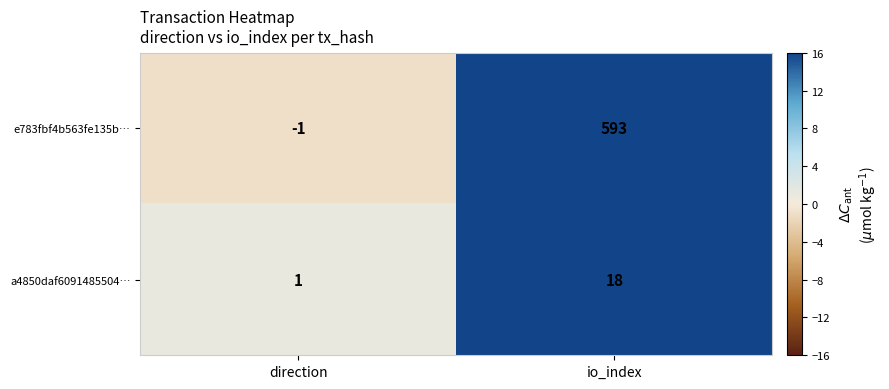

Where is e783fbf4b563fe135b… nearest to the value 296?

direction